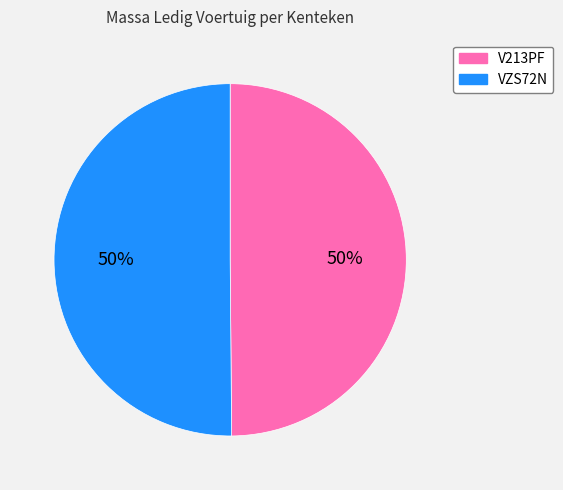

True or false: VZS72N accounts for 37% of the total.

False